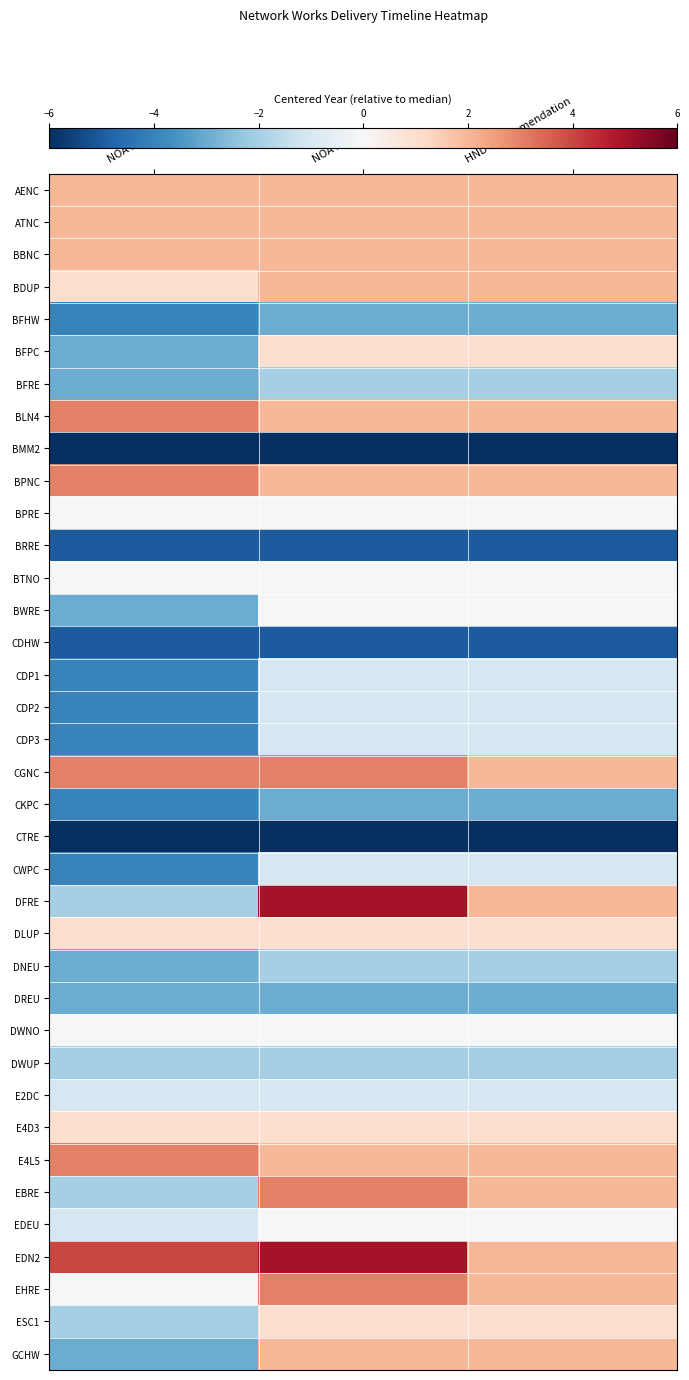

Reading left to right, extract all data points from this chart.

AENC: NOA EISD=2	NOA EEOD=2	HND Recommendation=2
ATNC: NOA EISD=2	NOA EEOD=2	HND Recommendation=2
BBNC: NOA EISD=2	NOA EEOD=2	HND Recommendation=2
BDUP: NOA EISD=1	NOA EEOD=2	HND Recommendation=2
BFHW: NOA EISD=-4	NOA EEOD=-3	HND Recommendation=-3
BFPC: NOA EISD=-3	NOA EEOD=1	HND Recommendation=1
BFRE: NOA EISD=-3	NOA EEOD=-2	HND Recommendation=-2
BLN4: NOA EISD=3	NOA EEOD=2	HND Recommendation=2
BMM2: NOA EISD=-6	NOA EEOD=-6	HND Recommendation=-6
BPNC: NOA EISD=3	NOA EEOD=2	HND Recommendation=2
BPRE: NOA EISD=0	NOA EEOD=0	HND Recommendation=0
BRRE: NOA EISD=-5	NOA EEOD=-5	HND Recommendation=-5
BTNO: NOA EISD=0	NOA EEOD=0	HND Recommendation=0
BWRE: NOA EISD=-3	NOA EEOD=0	HND Recommendation=0
CDHW: NOA EISD=-5	NOA EEOD=-5	HND Recommendation=-5
CDP1: NOA EISD=-4	NOA EEOD=-1	HND Recommendation=-1
CDP2: NOA EISD=-4	NOA EEOD=-1	HND Recommendation=-1
CDP3: NOA EISD=-4	NOA EEOD=-1	HND Recommendation=-1
CGNC: NOA EISD=3	NOA EEOD=3	HND Recommendation=2
CKPC: NOA EISD=-4	NOA EEOD=-3	HND Recommendation=-3
CTRE: NOA EISD=-6	NOA EEOD=-6	HND Recommendation=-6
CWPC: NOA EISD=-4	NOA EEOD=-1	HND Recommendation=-1
DFRE: NOA EISD=-2	NOA EEOD=5	HND Recommendation=2
DLUP: NOA EISD=1	NOA EEOD=1	HND Recommendation=1
DNEU: NOA EISD=-3	NOA EEOD=-2	HND Recommendation=-2
DREU: NOA EISD=-3	NOA EEOD=-3	HND Recommendation=-3
DWNO: NOA EISD=0	NOA EEOD=0	HND Recommendation=0
DWUP: NOA EISD=-2	NOA EEOD=-2	HND Recommendation=-2
E2DC: NOA EISD=-1	NOA EEOD=-1	HND Recommendation=-1
E4D3: NOA EISD=1	NOA EEOD=1	HND Recommendation=1
E4L5: NOA EISD=3	NOA EEOD=2	HND Recommendation=2
EBRE: NOA EISD=-2	NOA EEOD=3	HND Recommendation=2
EDEU: NOA EISD=-1	NOA EEOD=0	HND Recommendation=0
EDN2: NOA EISD=4	NOA EEOD=5	HND Recommendation=2
EHRE: NOA EISD=0	NOA EEOD=3	HND Recommendation=2
ESC1: NOA EISD=-2	NOA EEOD=1	HND Recommendation=1
GCHW: NOA EISD=-3	NOA EEOD=2	HND Recommendation=2